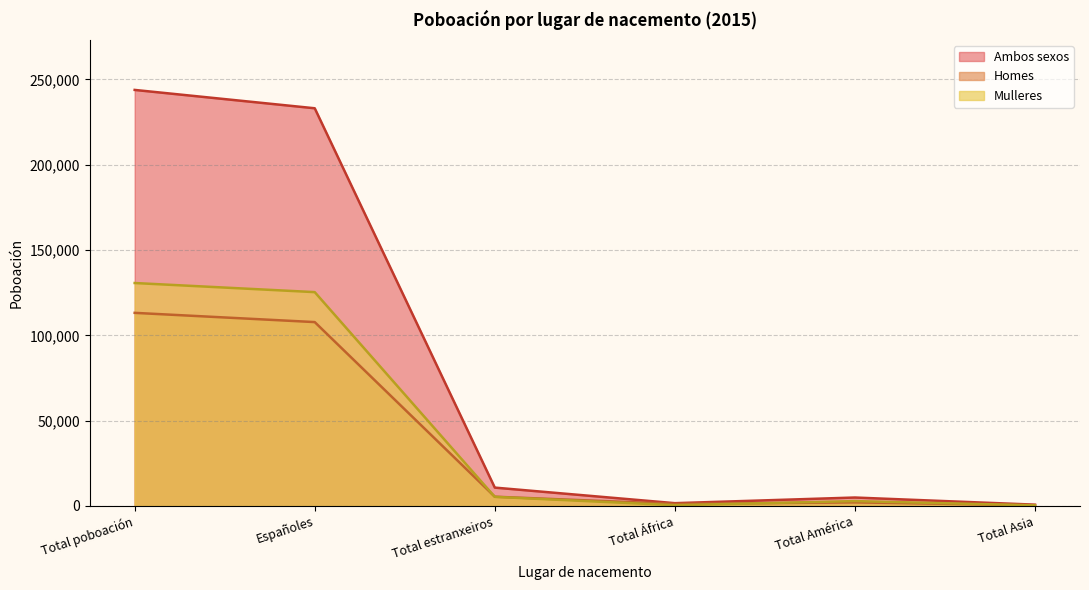

The value of Mulleres at Total poboación is 215586. True or false?

False